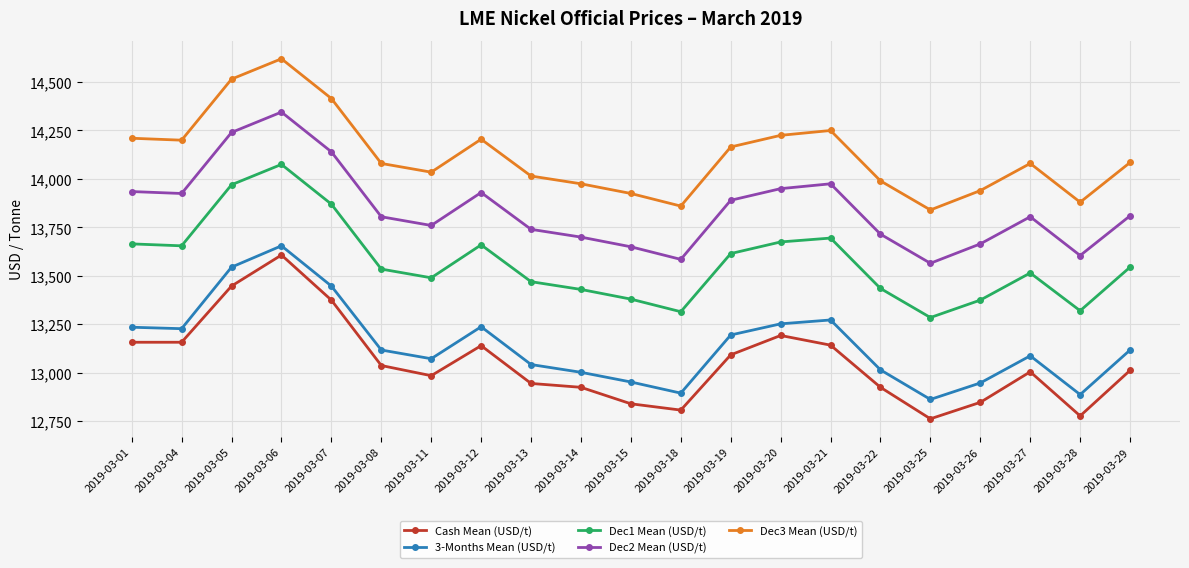

Read the Dec1 Mean (USD/t) value at 2019-03-08.

13535.0